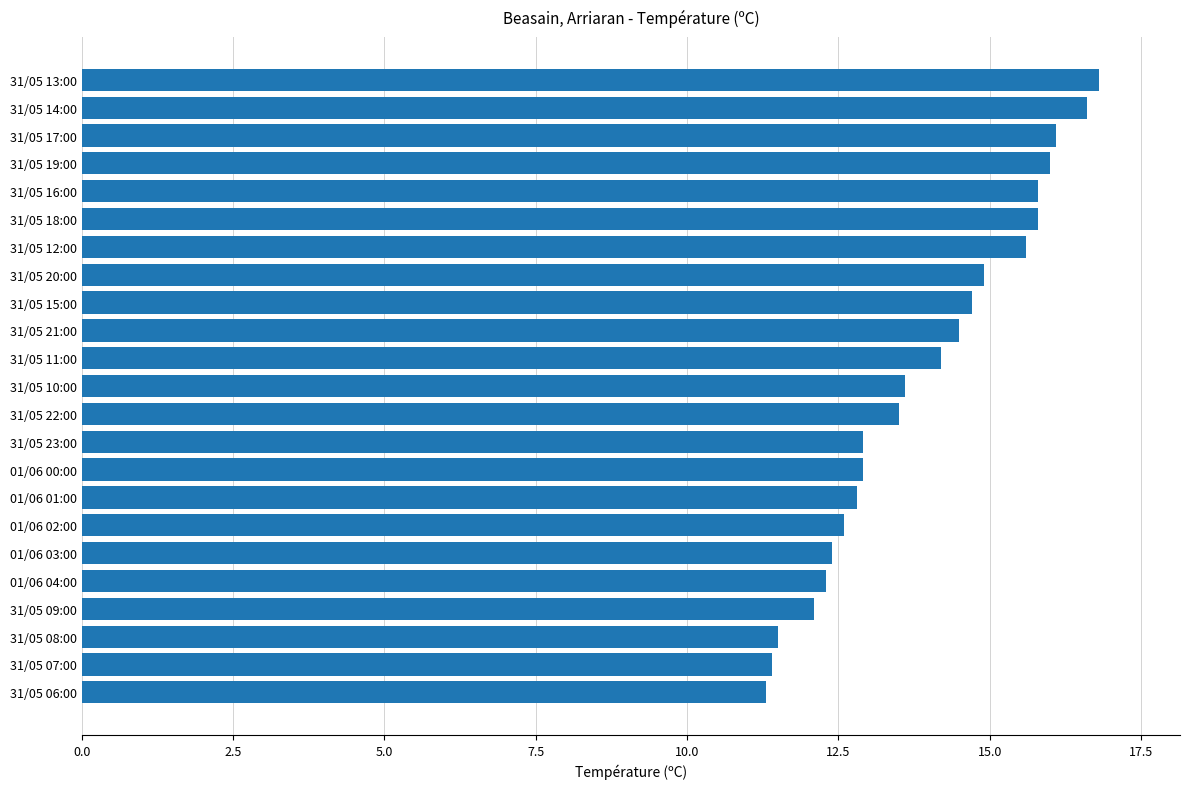

What is the sum of all values?

320.3